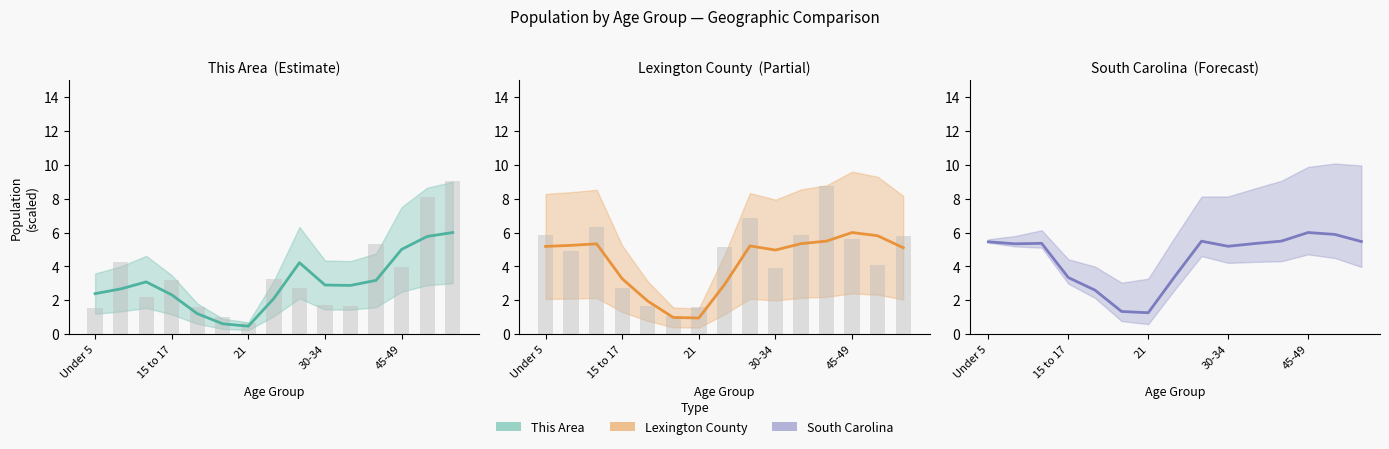

At which category is the sum across all series the highest?

50-54